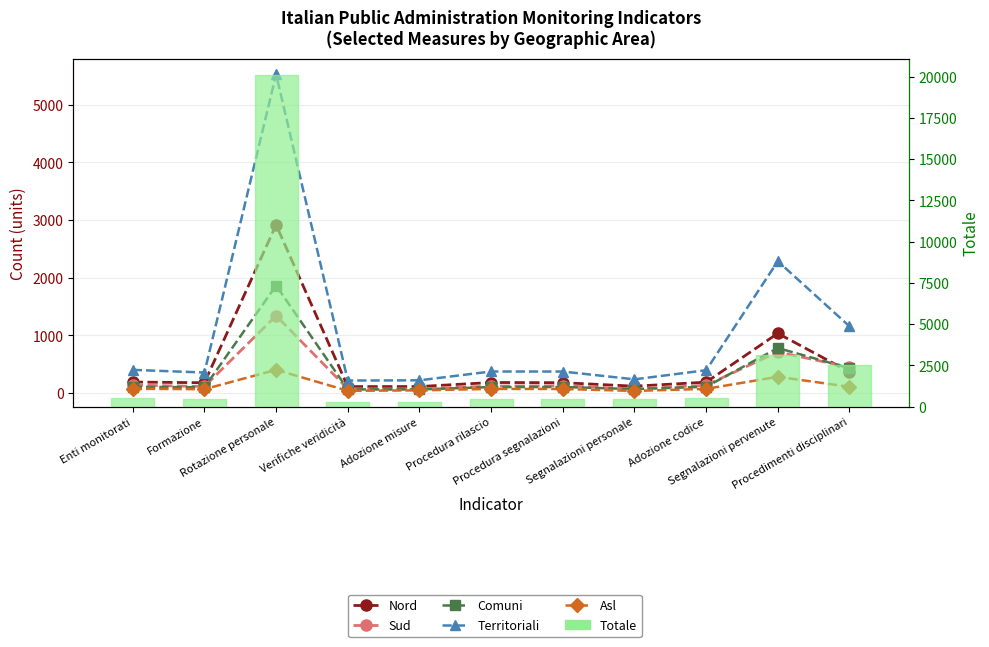

How many distinct data groups are displayed?

6